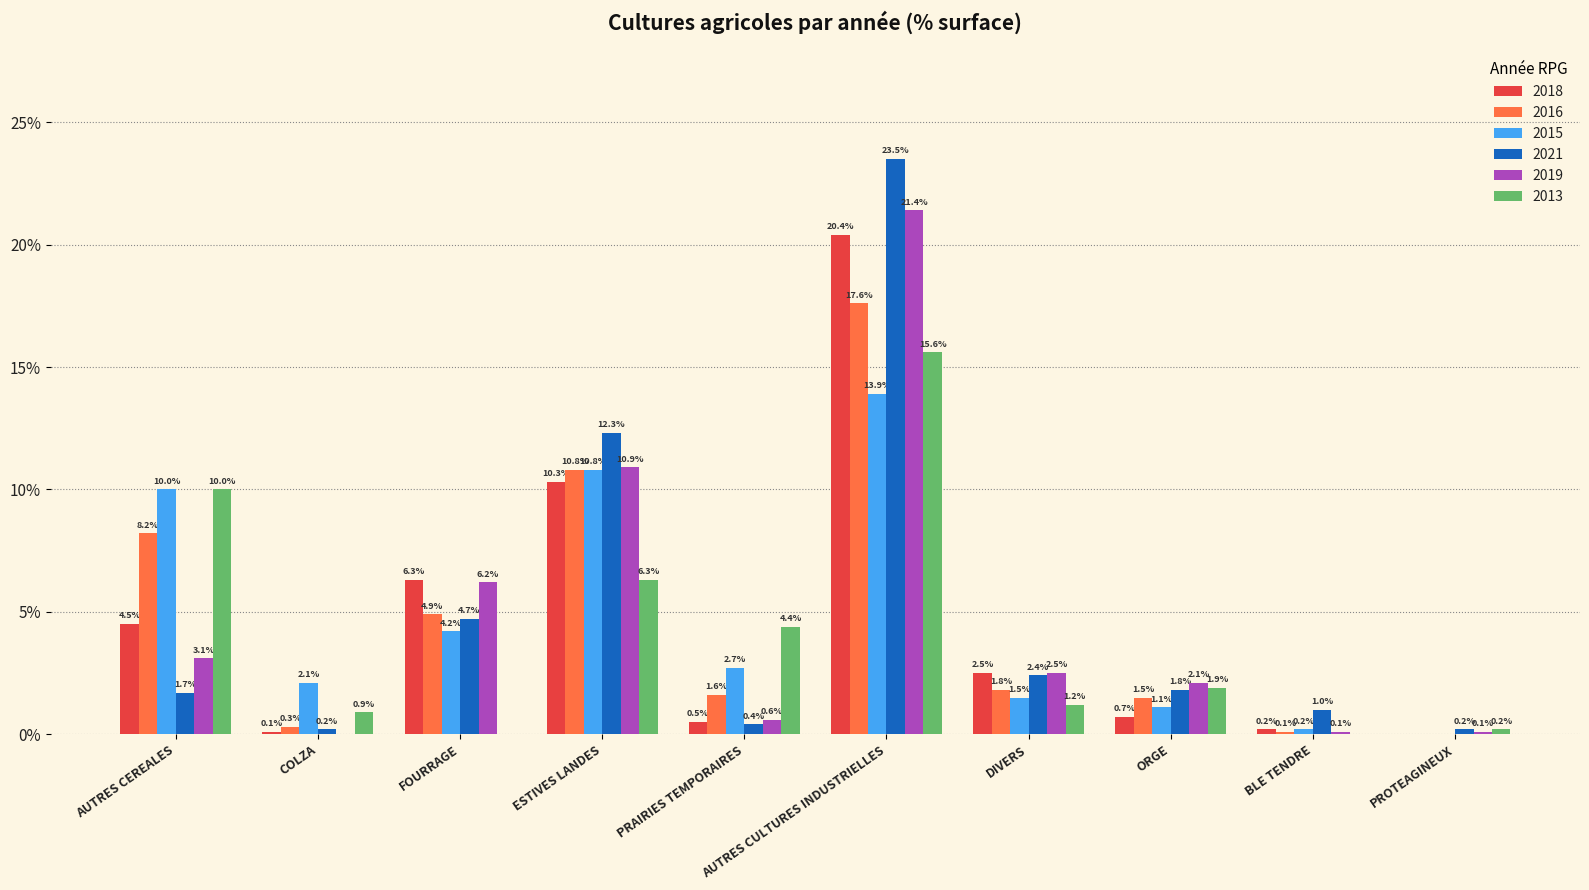

Which series changed the most between PRAIRIES TEMPORAIRES and BLE TENDRE?

2013